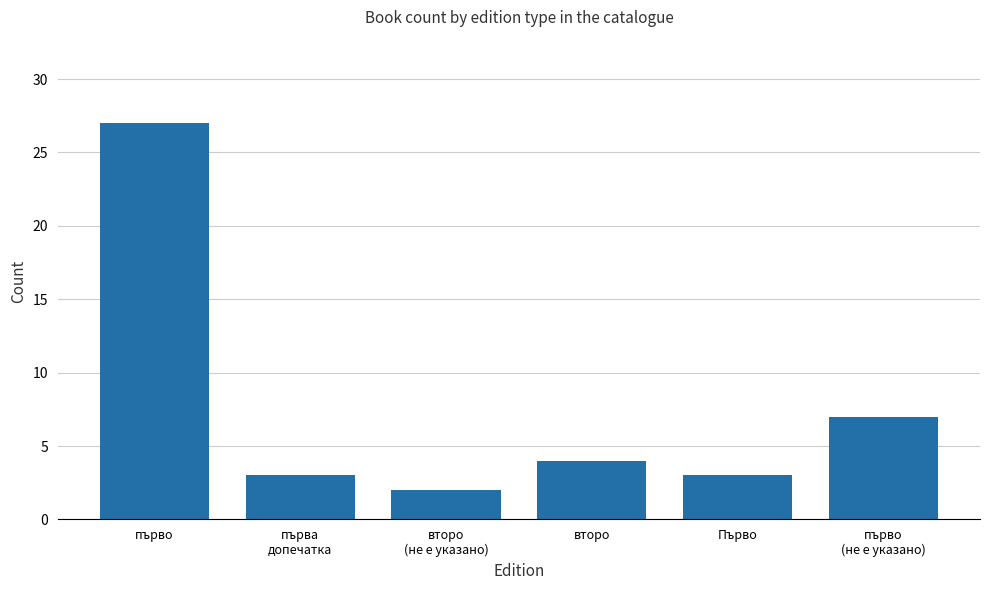

Where does the data first go above 4?

първо